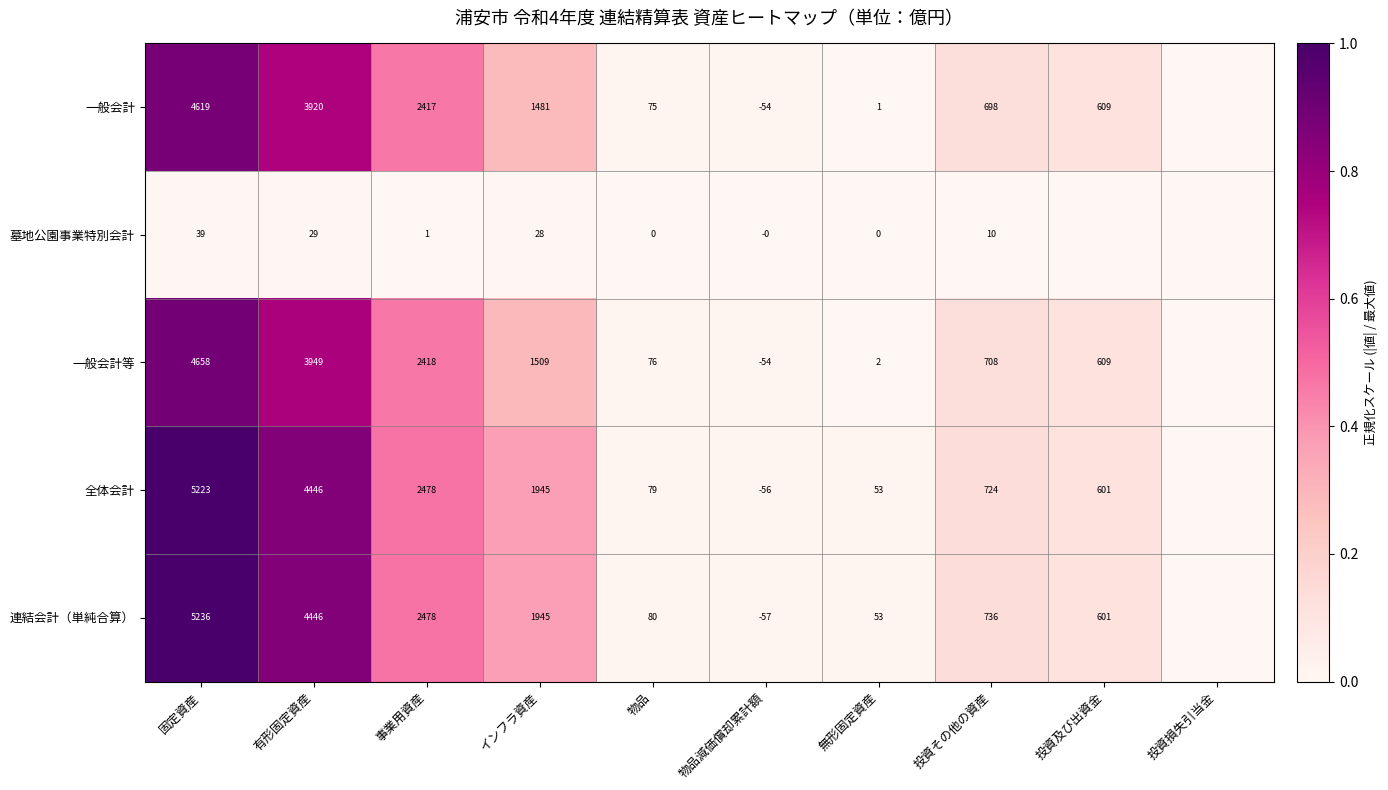

Is the value of 連結会計（単純合算） at インフラ資産 greater than the value of 一般会計等 at 有形固定資産?

No